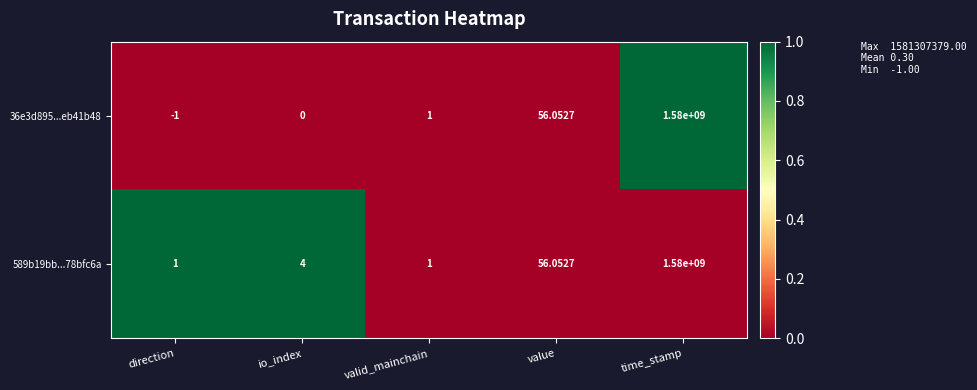

How many values in the 36e3d895...eb41b48 series are below 1?

2